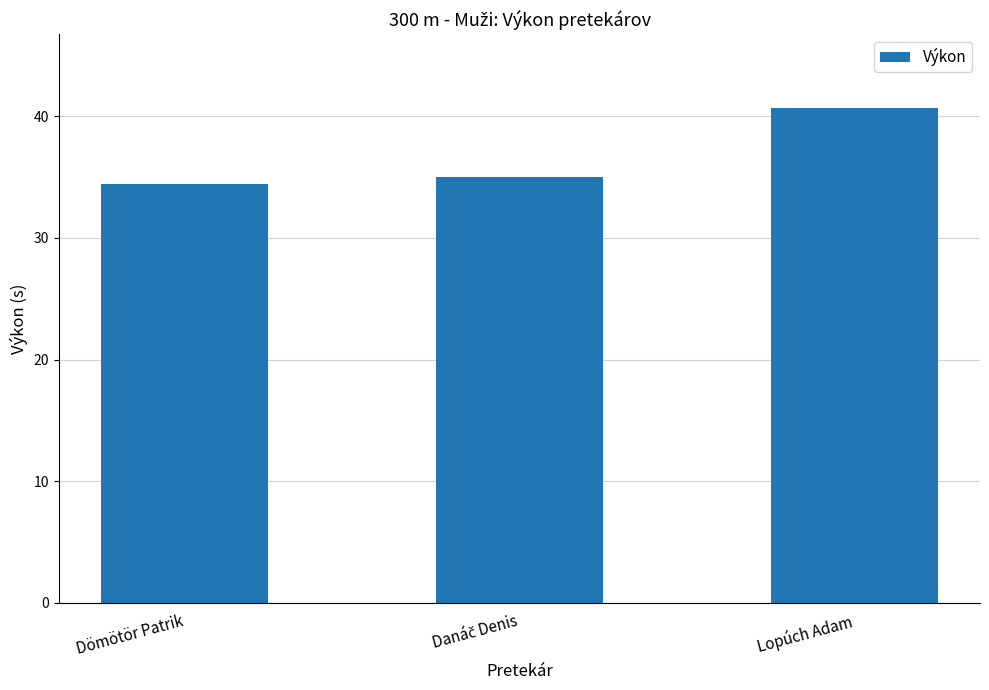

What is the minimum value shown in the chart?

34.5